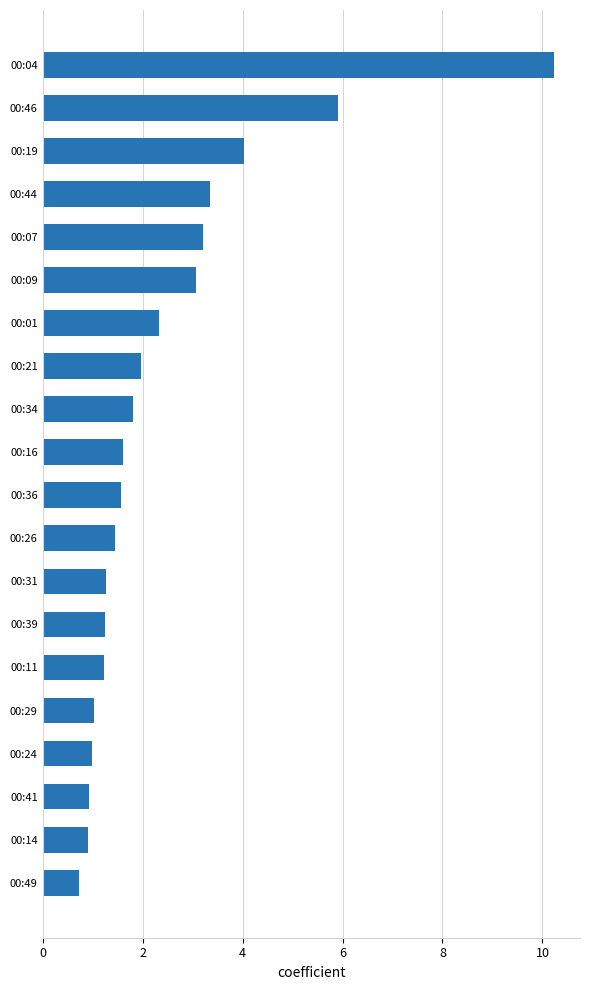

Between 00:09 and 00:49, which is larger?

00:09